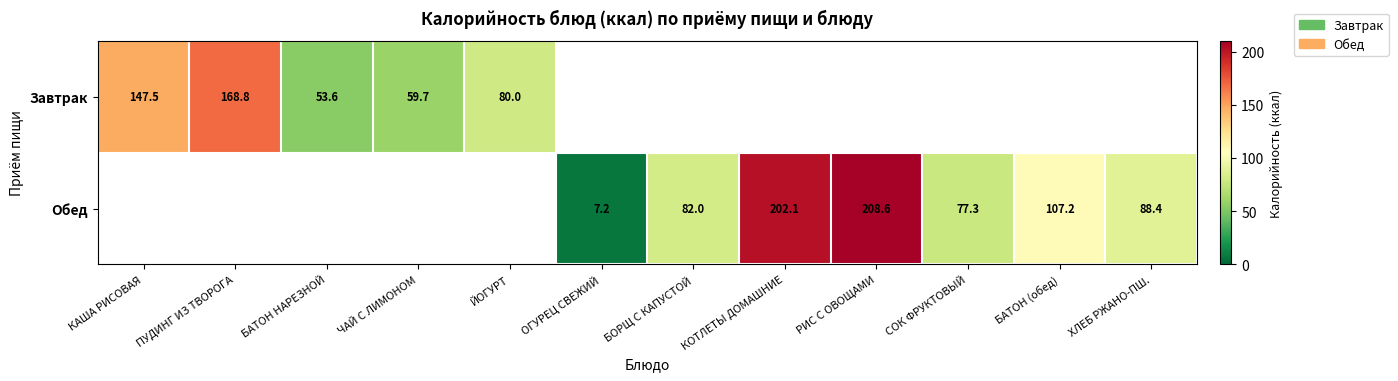

What is the difference between the Завтрак values at ЙОГУРТ and КАША РИСОВАЯ?

67.5